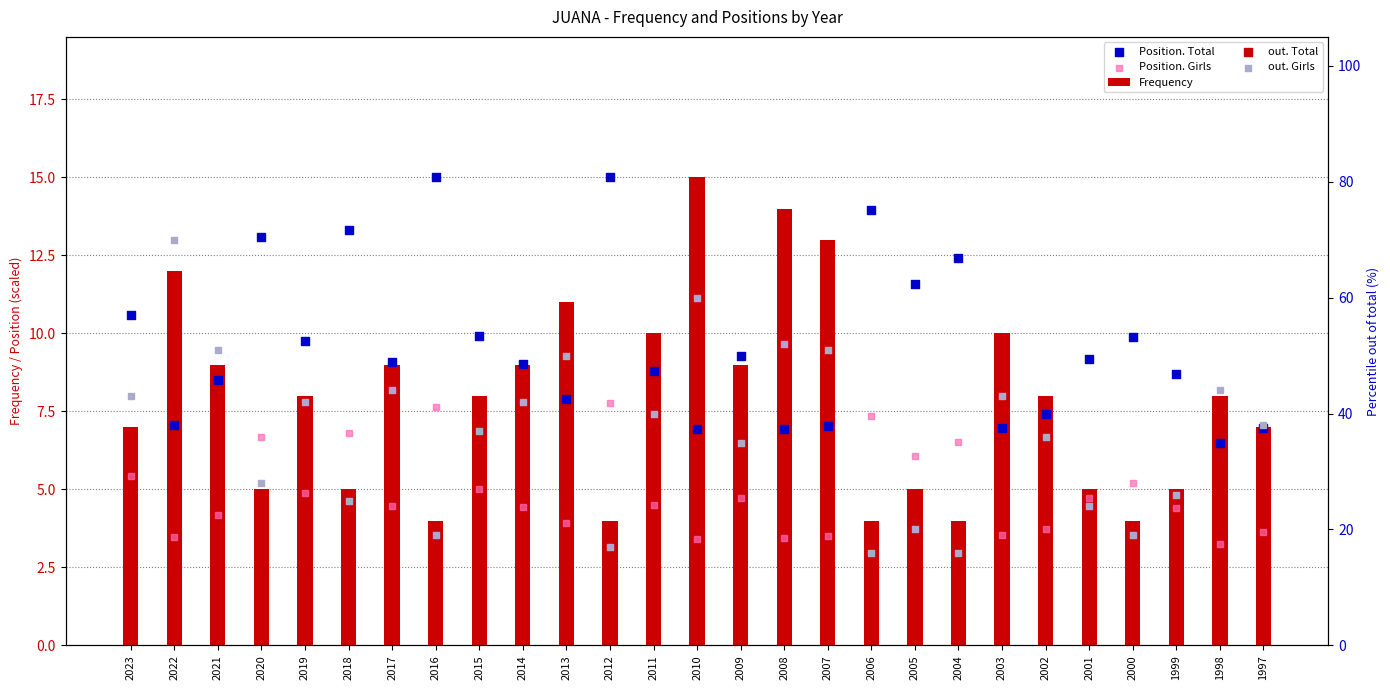

Which series contains the highest Y value?

out. Girls